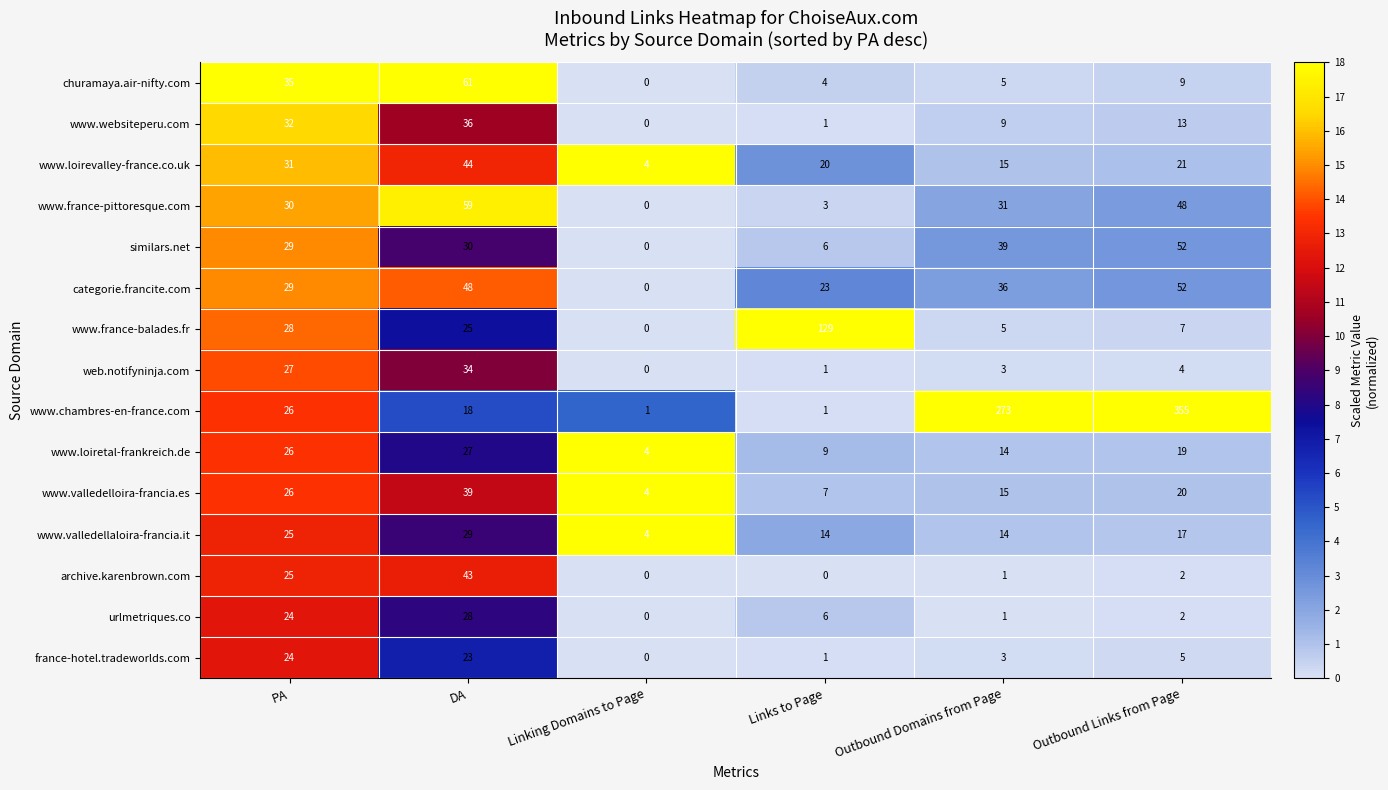

Which category has the highest value across all series?

Outbound Links from Page